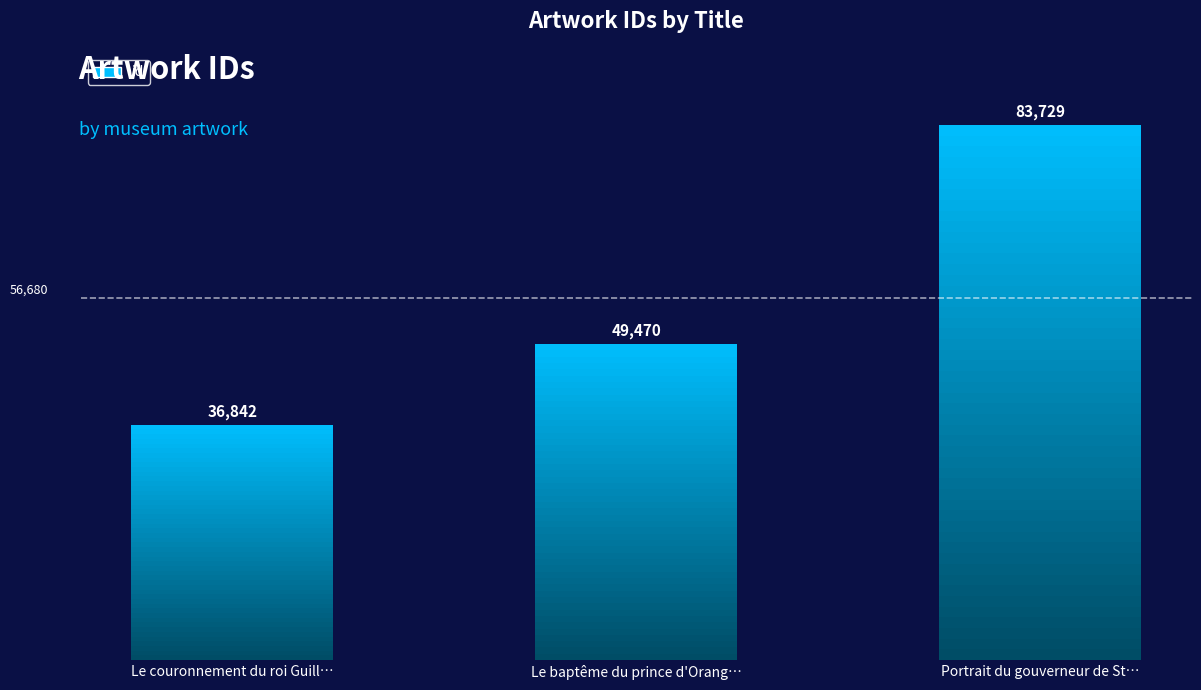

The value at Le couronnement du roi Guill… is 36842. True or false?

True